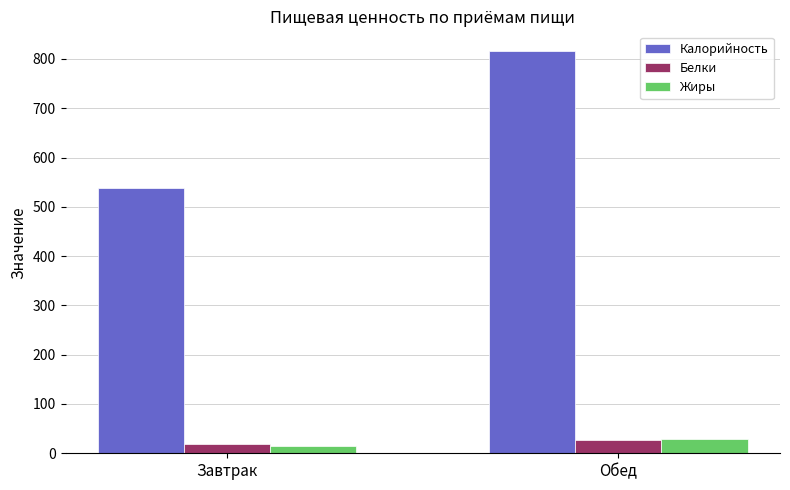

What is the label of the 1st bar from the left?

Завтрак